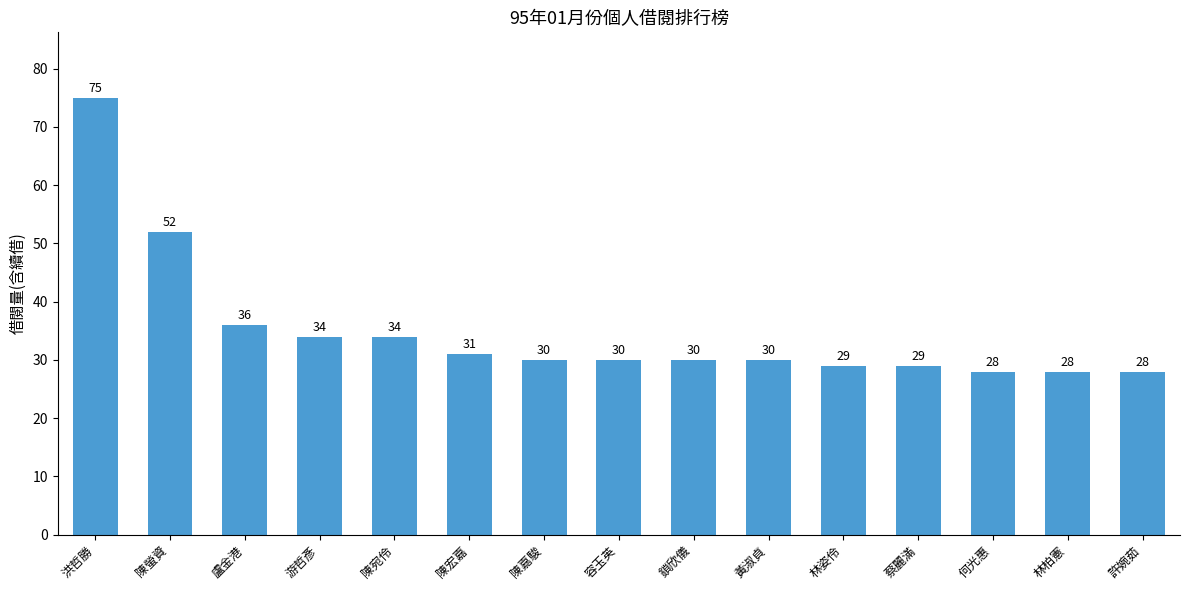

What is the minimum value shown in the chart?

28